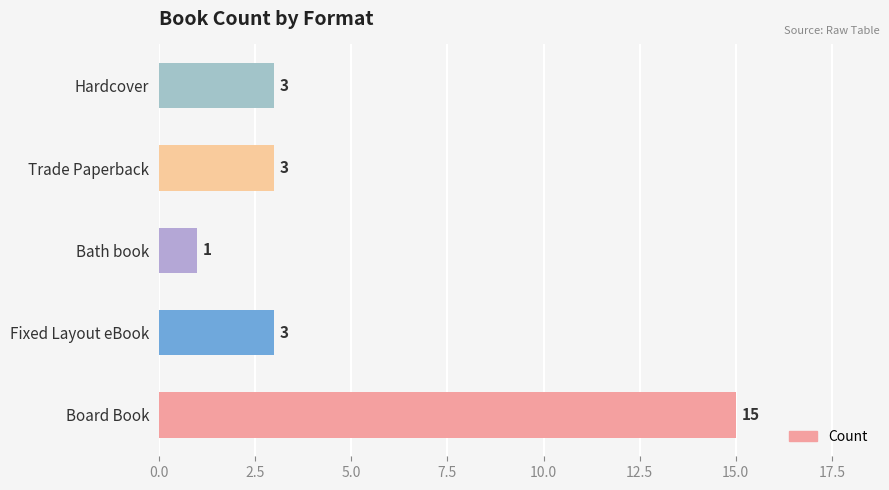

What is the minimum value shown in the chart?

1